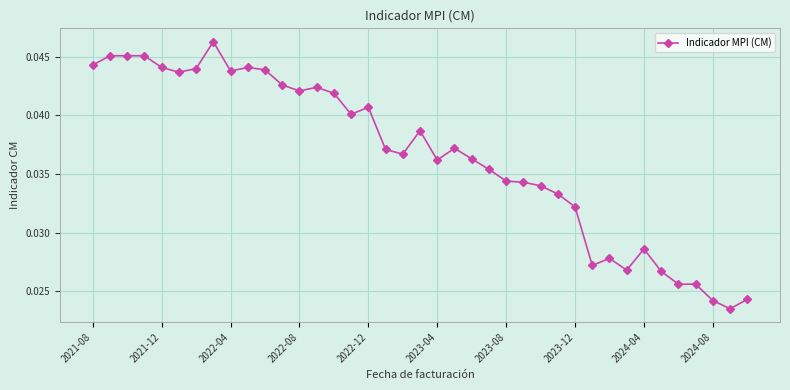

What is the sum of all values?

1.4